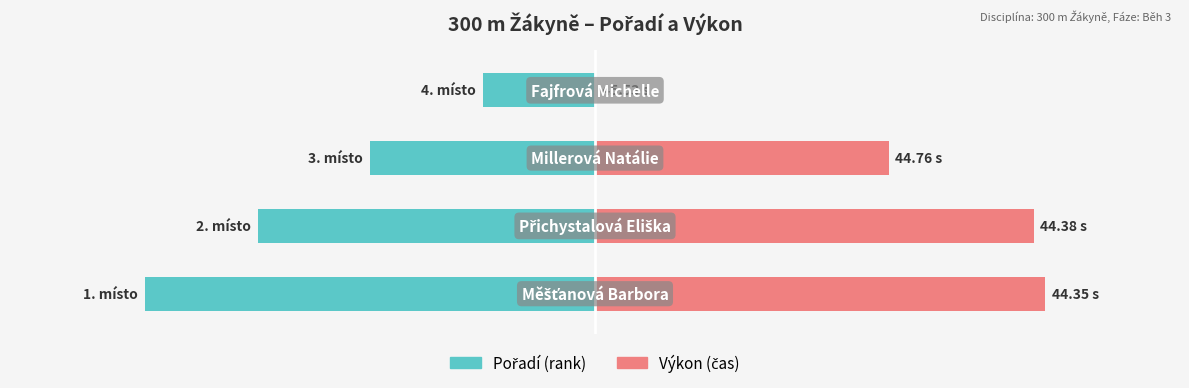

Reading right to left, transcribe all the data shown in this chart.

Pořadí: 3=-25.0	2=-50.0	1=-75.0	0=-100.0
Výkon: 3=0.0	2=65.3	1=97.5	0=100.0